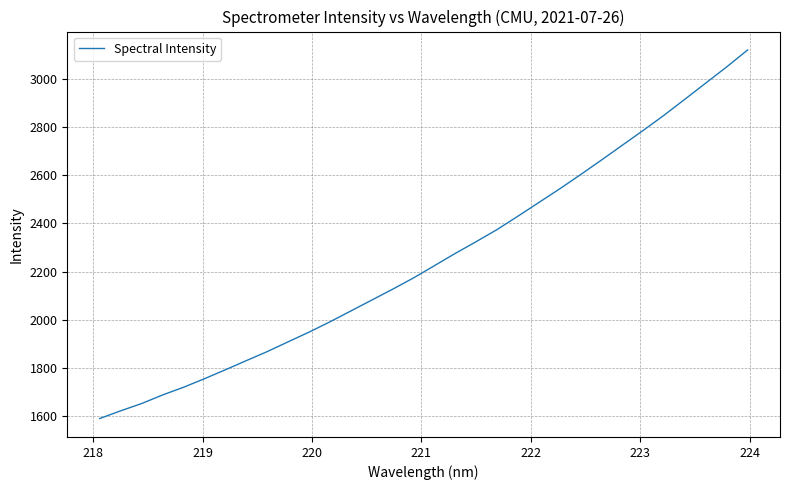

What is the maximum value shown in the chart?

3122.2